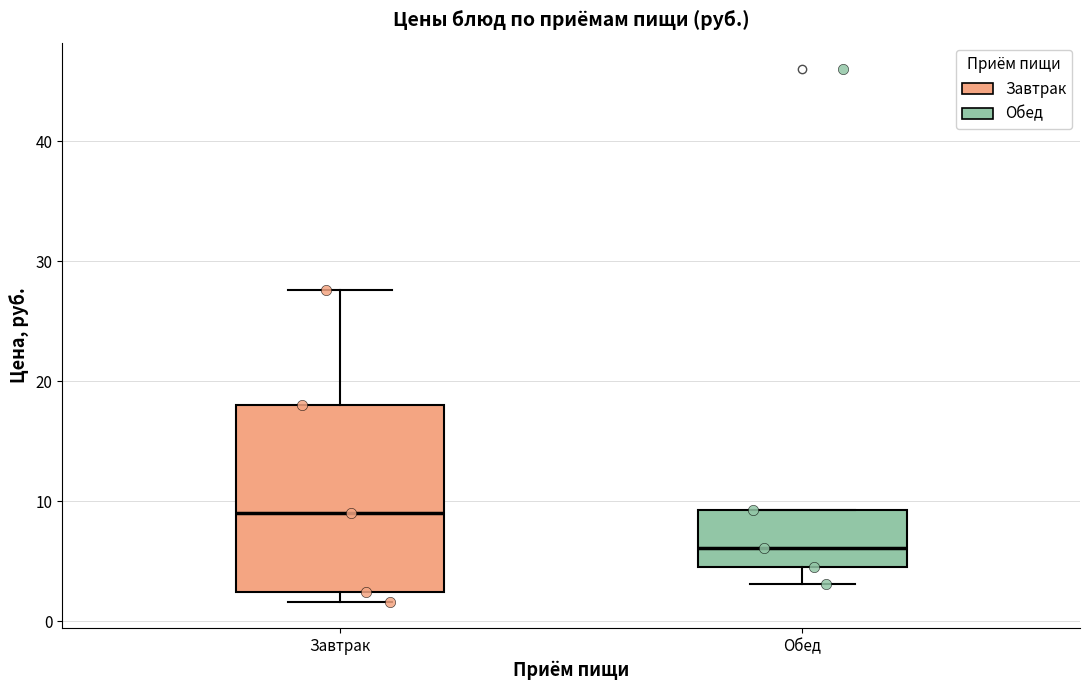

Where is the upper edge of the box for Обед on the y-axis? The values are not printed on the chart, so give them approximately, as read against the axis.

9